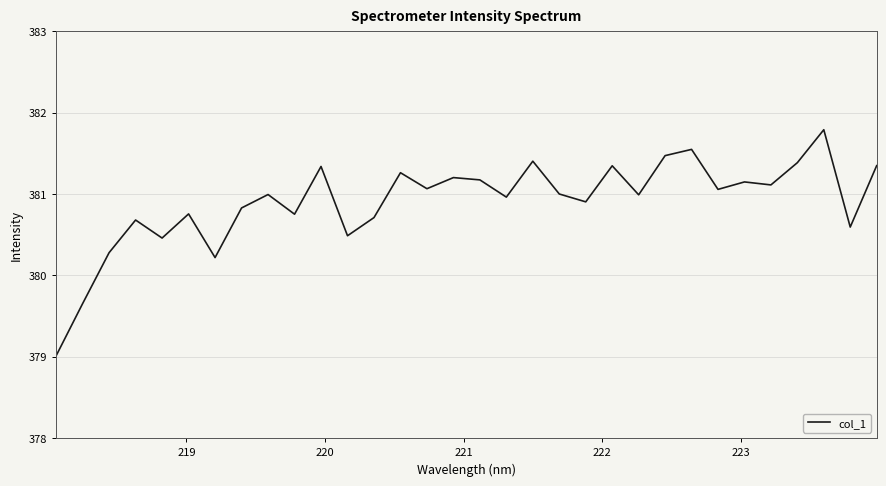

Count the number of data series in this chart.

1